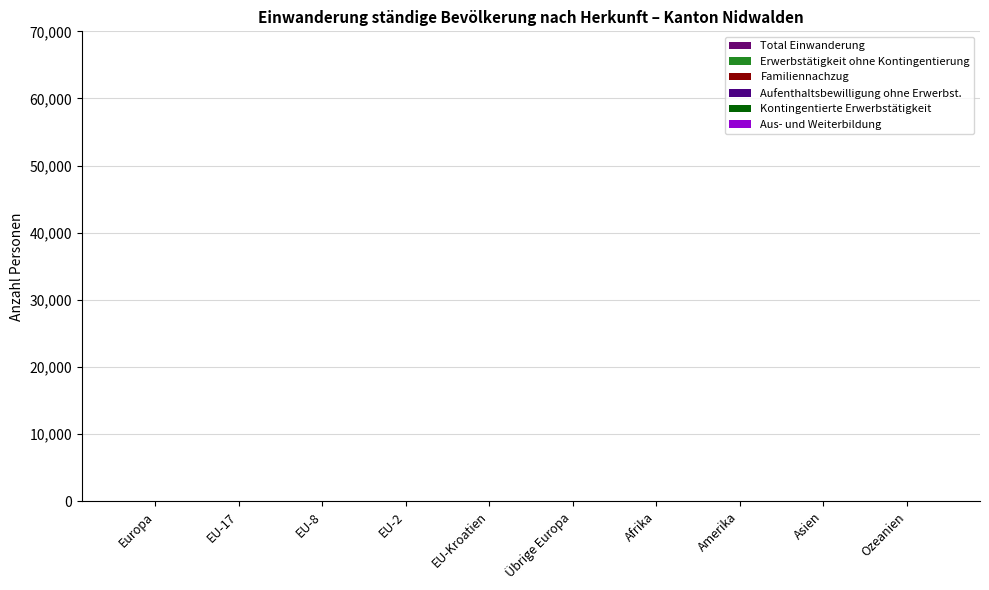

How many distinct data groups are displayed?

4